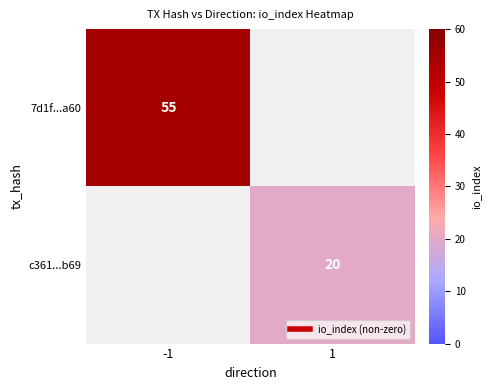

What is the total value across all series at -1?

55